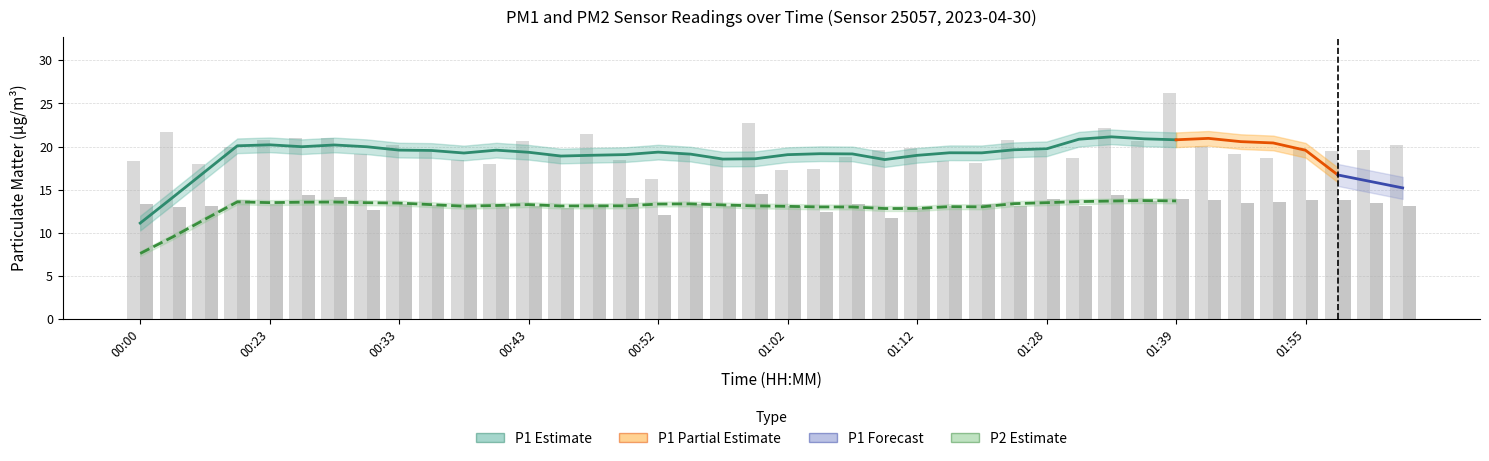

At which label does P2 first exceed 13?

00:00